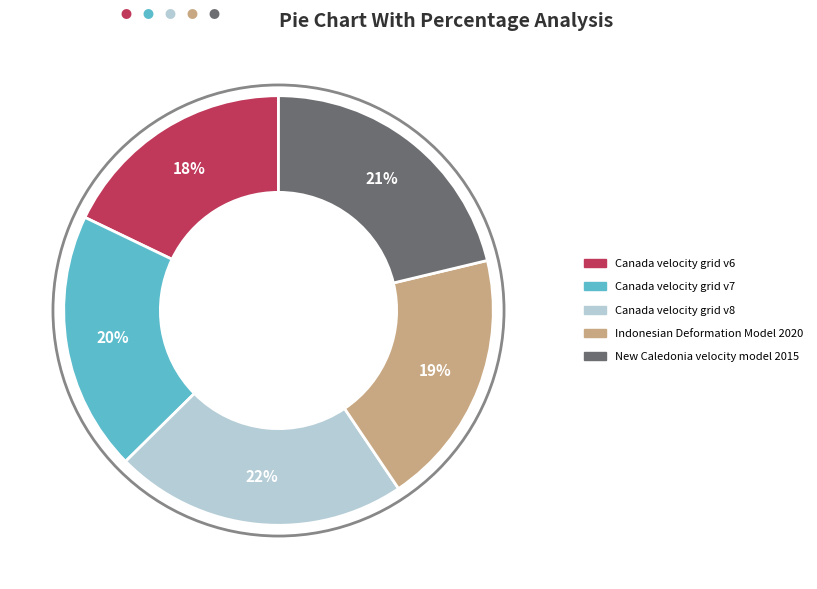

To the nearest percent, what is the difference between the largest and smallest slice percentages?

4%